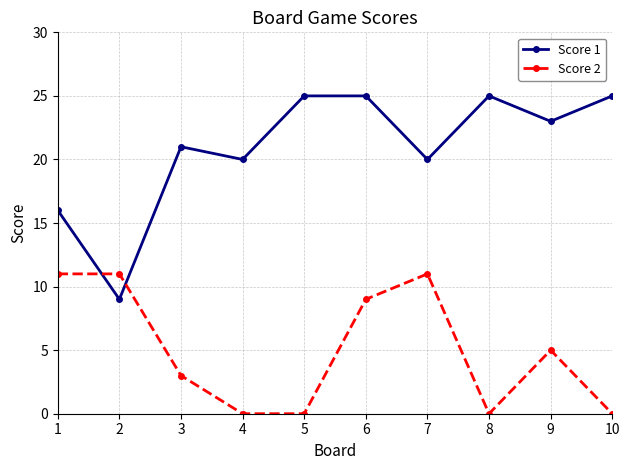

List the series in order of their peak value, lowest first.

Score 2, Score 1